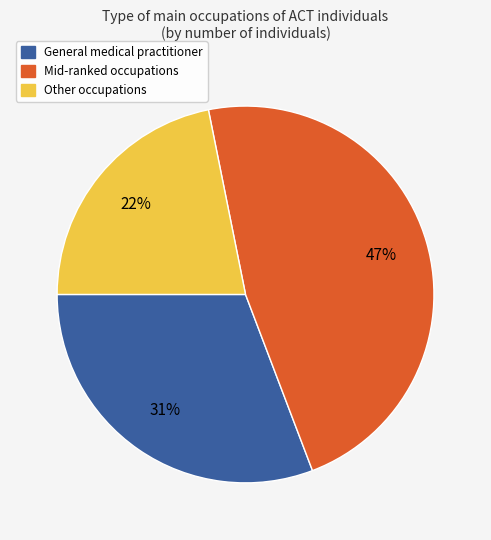

To the nearest percent, what is the average slice percentage?

33%